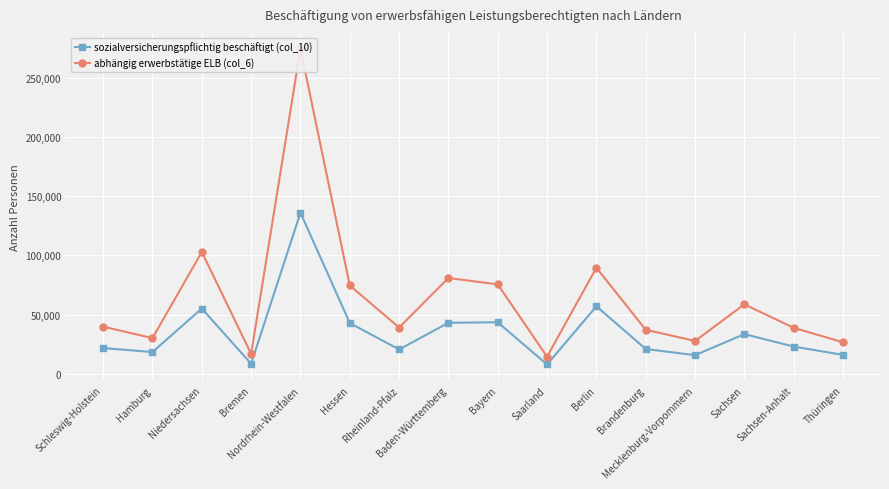

What is the difference between the maximum and minimum values in the sozialversicherungspflichtig beschäftigt (col_10) series?

128153.7